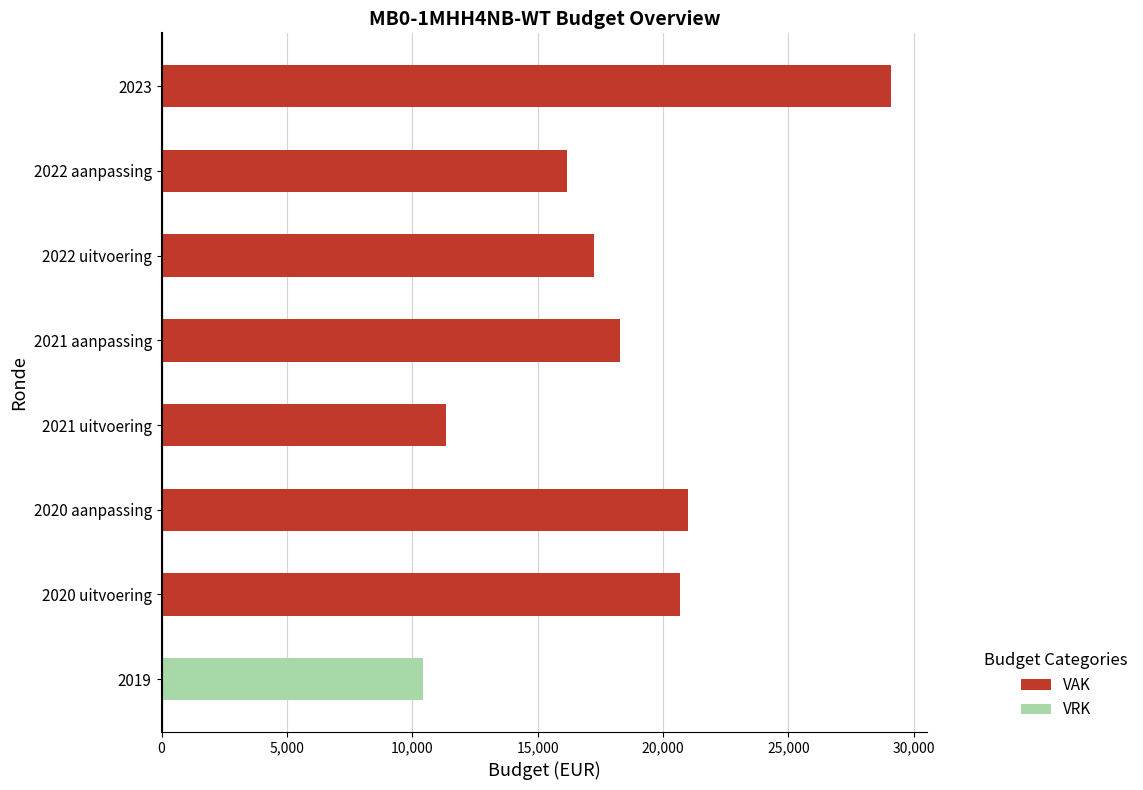

At 2023, list the series in order from smallest to largest.

VRK, VAK